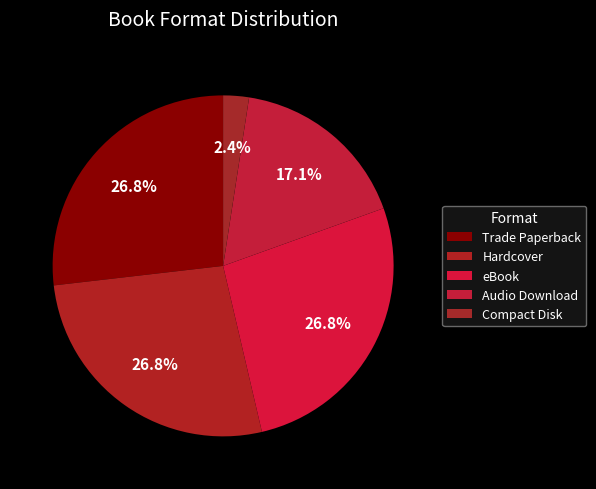

To the nearest percent, what percentage of the pie is Compact Disk?

2%